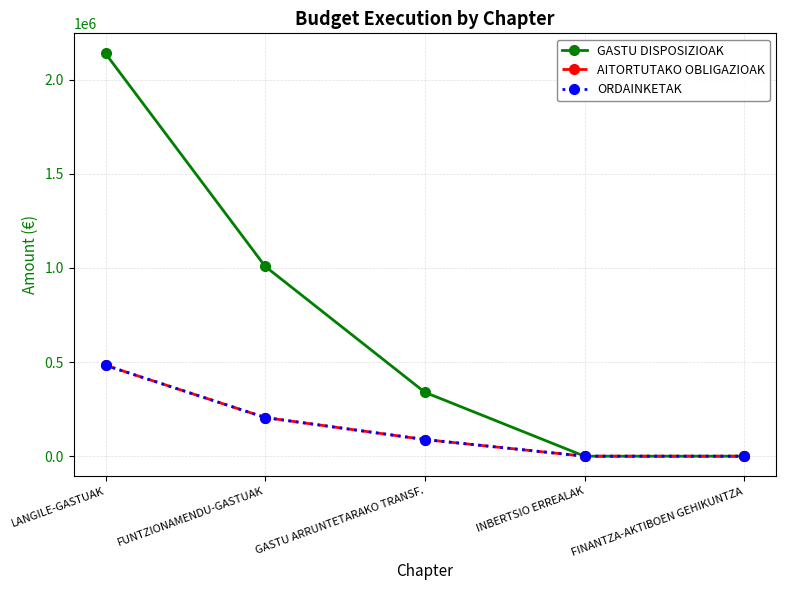

Reading right to left, extract all data points from this chart.

GASTU DISPOSIZIOAK: FINANTZA-AKTIBOEN GEHIKUNTZA=0	INBERTSIO ERREALAK=0	GASTU ARRUNTETARAKO TRANSF.=339228	FUNTZIONAMENDU-GASTUAK=1007648	LANGILE-GASTUAK=2138311
AITORTUTAKO OBLIGAZIOAK: FINANTZA-AKTIBOEN GEHIKUNTZA=0	INBERTSIO ERREALAK=0	GASTU ARRUNTETARAKO TRANSF.=88404	FUNTZIONAMENDU-GASTUAK=205229	LANGILE-GASTUAK=482621
ORDAINKETAK: FINANTZA-AKTIBOEN GEHIKUNTZA=0	INBERTSIO ERREALAK=0	GASTU ARRUNTETARAKO TRANSF.=88404	FUNTZIONAMENDU-GASTUAK=205229	LANGILE-GASTUAK=482621